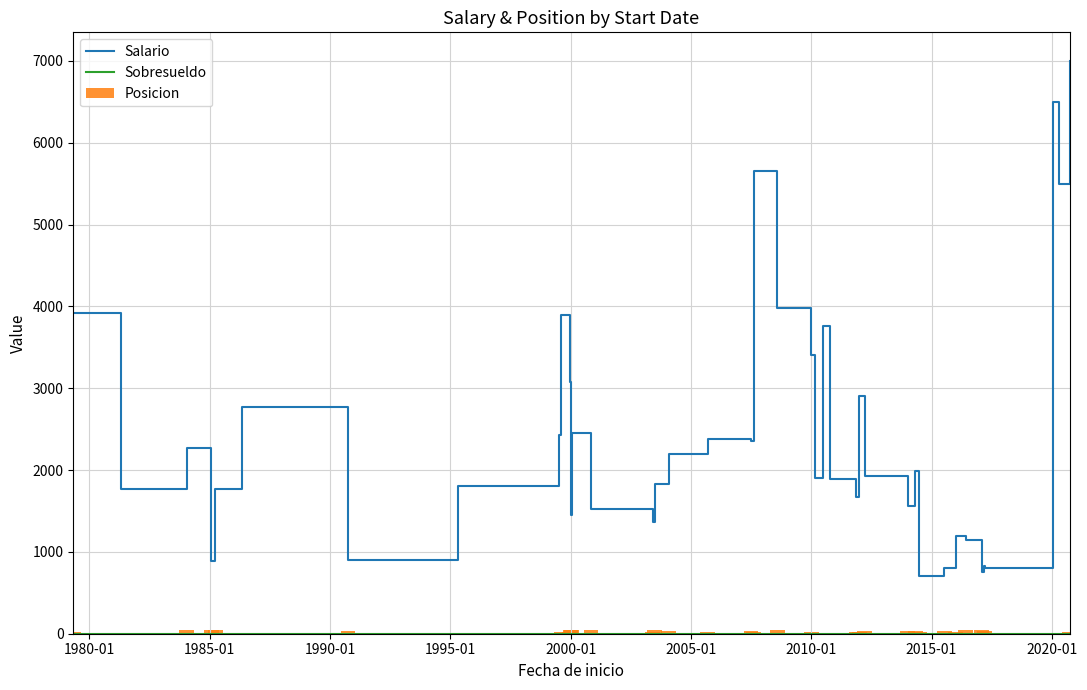

Are the bars grouped side by side (vs. stacked)?

Yes